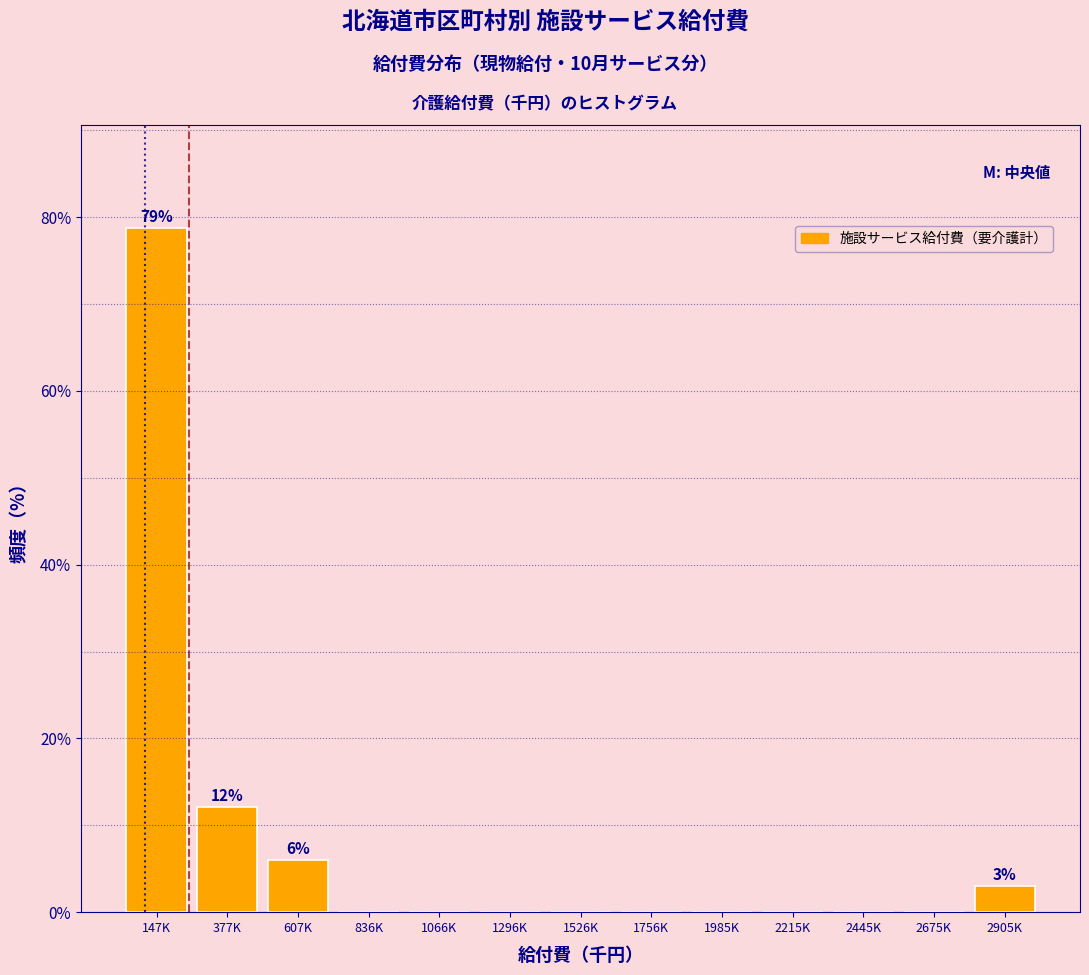

Reading left to right, extract all data points from this chart.

147K=78.8	377K=12.1	607K=6.1	836K=0.0	1066K=0.0	1296K=0.0	1526K=0.0	1756K=0.0	1985K=0.0	2215K=0.0	2445K=0.0	2675K=0.0	2905K=3.0